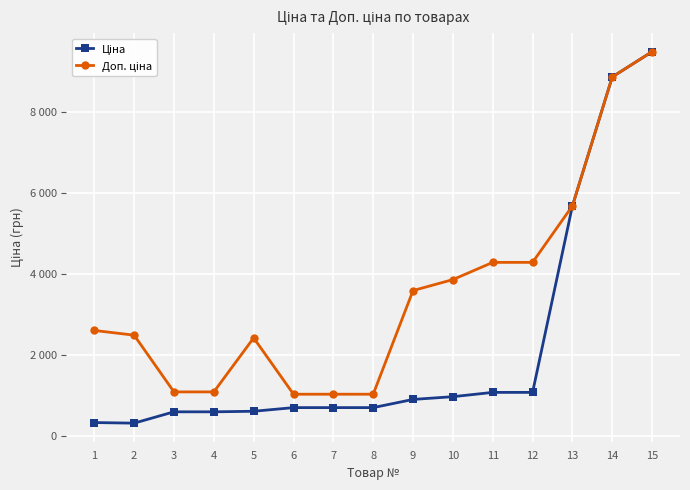

What is the sum of the Ціна values at 11 and 15?

10549.8